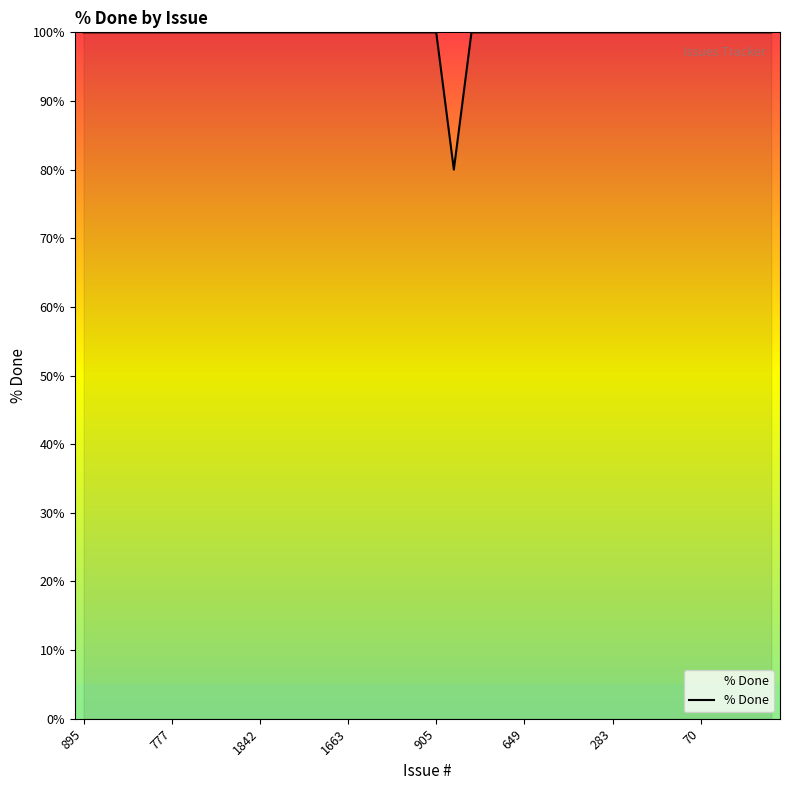

What is the difference between the maximum and minimum values?

20